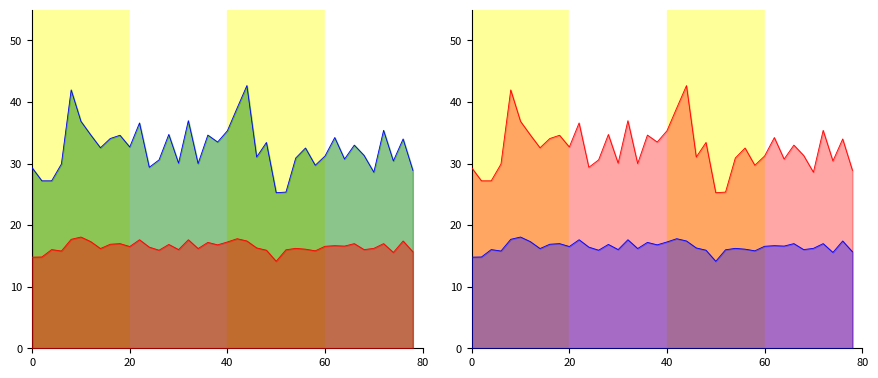

True or false: P2 line and P1 line intersect in this chart.

False